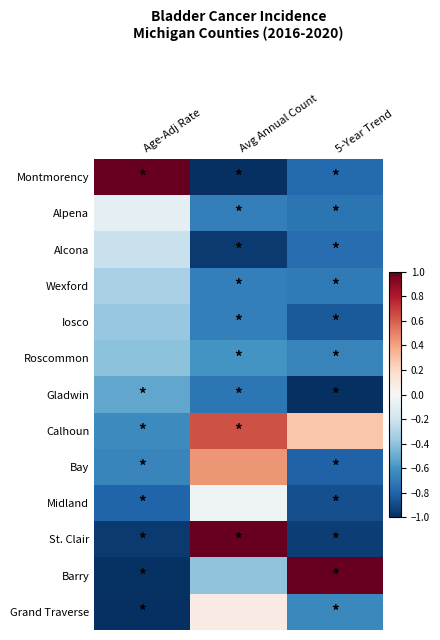

At how many categories does at least one series exceed 0?

3